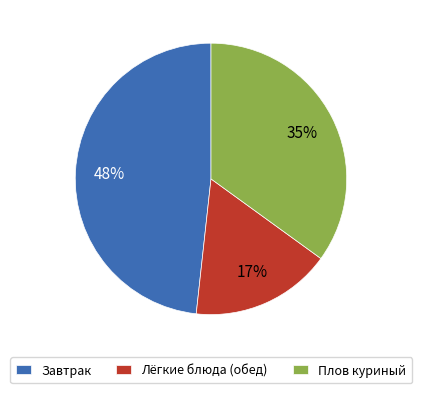

Rank the categories by value from highest to lowest.

Завтрак, Плов куриный, Лёгкие блюда (обед)